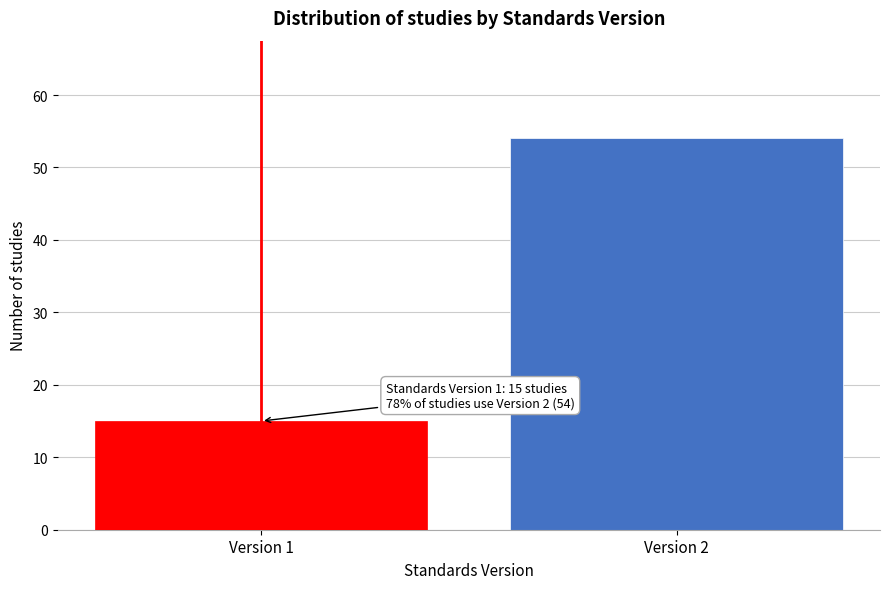

Reading left to right, extract all data points from this chart.

15	54